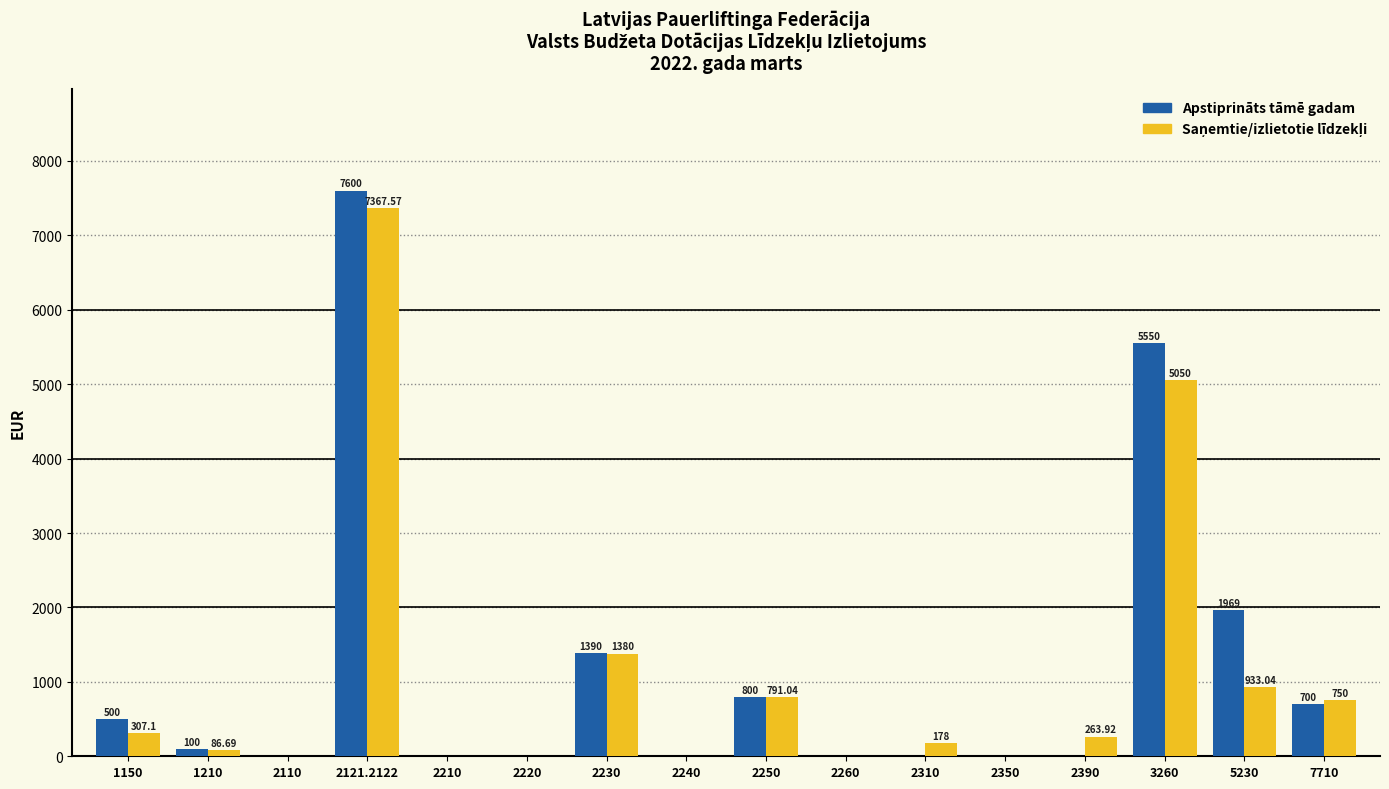

Count the number of data series in this chart.

2